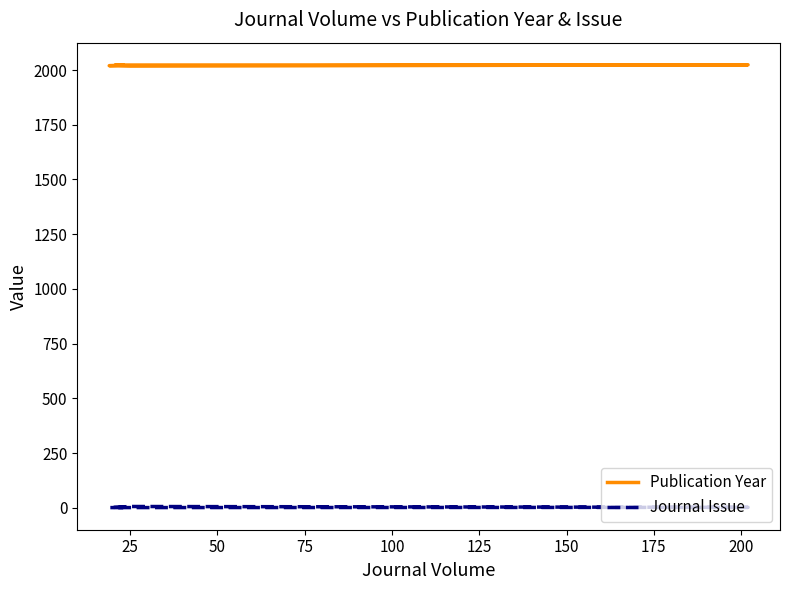

True or false: Publication Year and Journal Issue cross at least once.

False